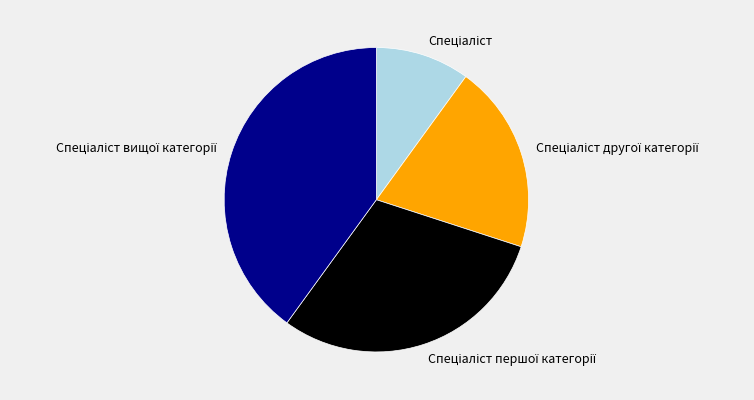

Is there a majority slice in this chart?

No